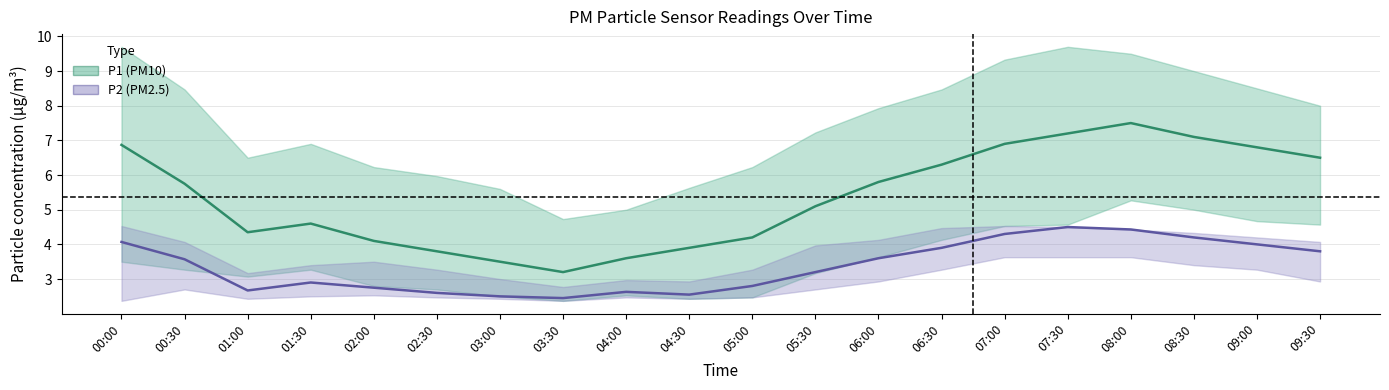

What is the sum of the P2 values at 00:00 and 06:30?

8.0